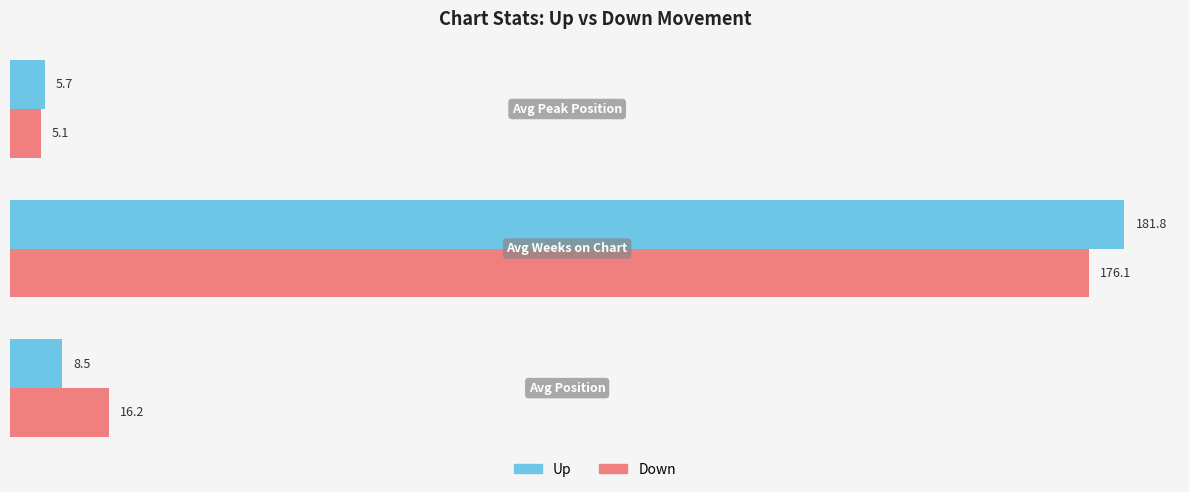

What is the maximum value for Up?

181.8